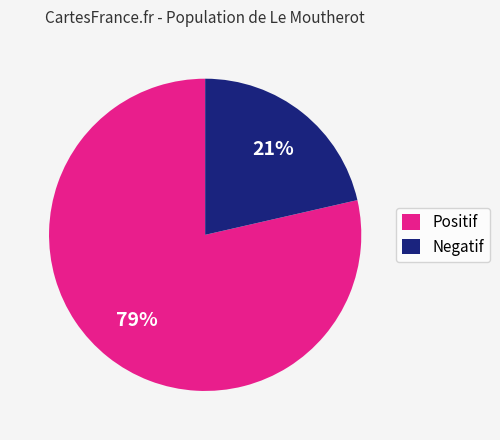

What percentage is the Negatif slice, to the nearest percent?

21%